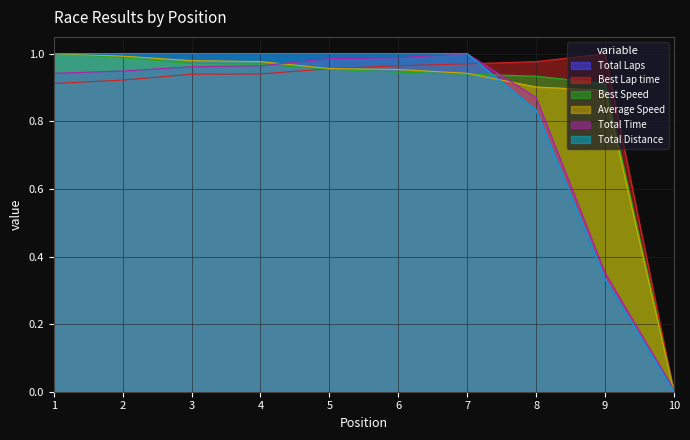

Rank the series by their maximum value, from lowest to highest.

Total Laps, Best Lap time, Best Speed, Average Speed, Total Time, Total Distance